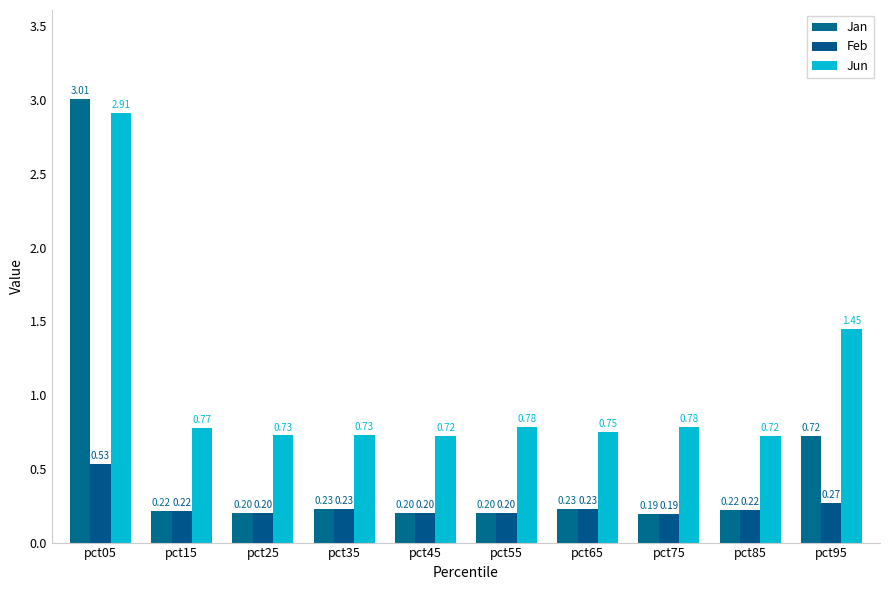

The value of Feb at pct05 is 0.9. True or false?

False